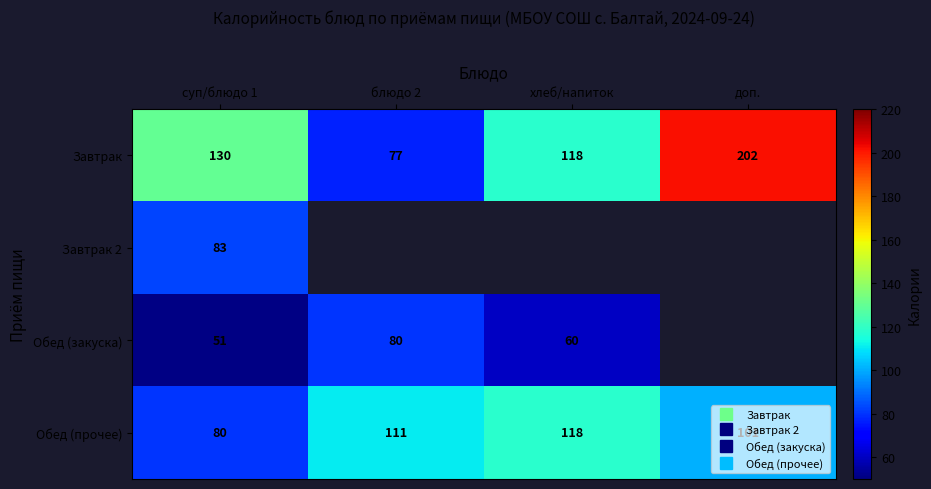

What is the smallest value displayed?

51.0